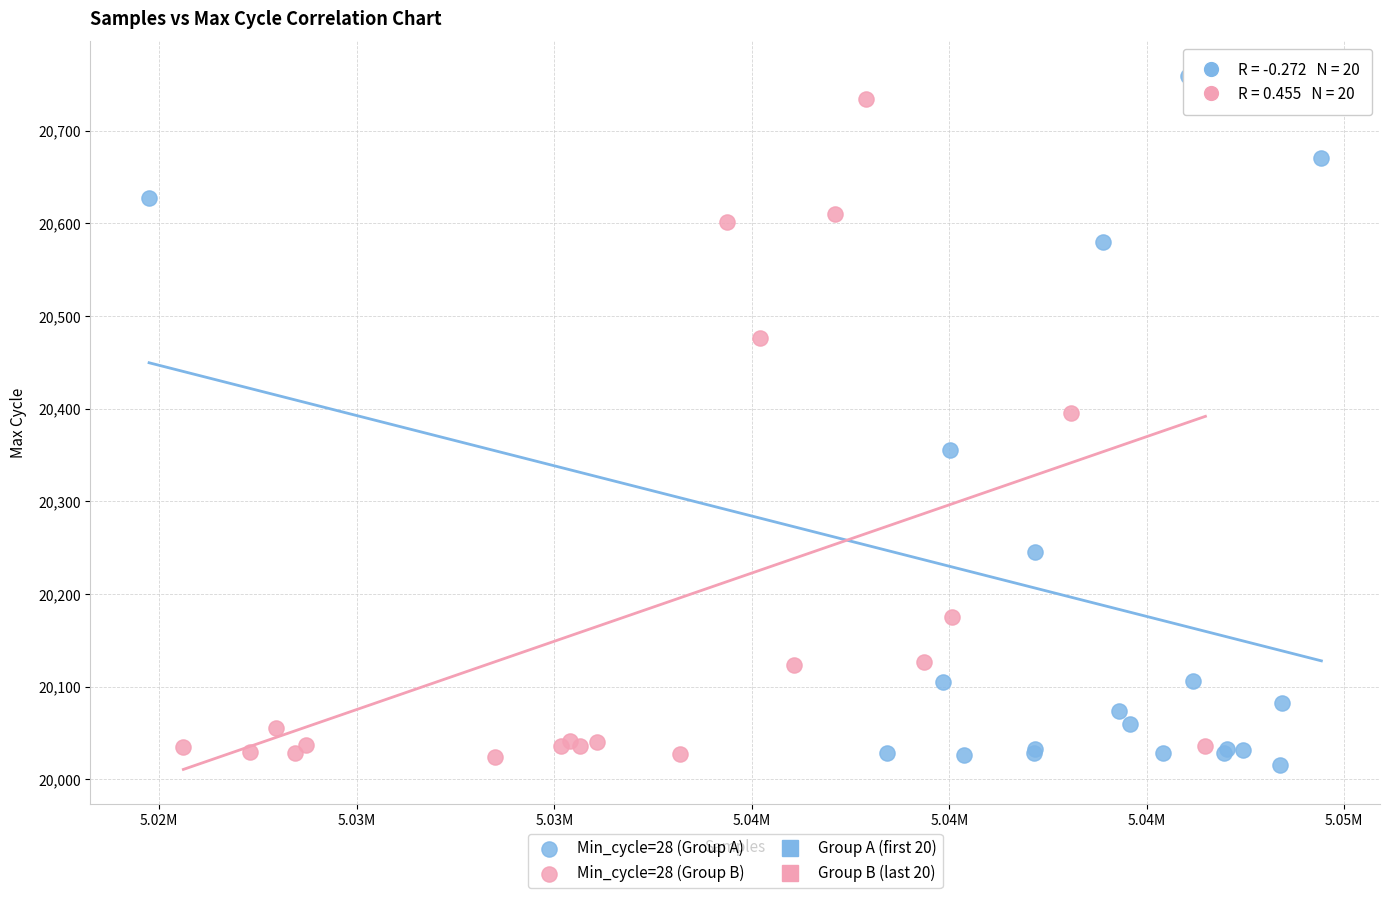

Which series contains the lowest Y value?

Min_cycle=28 (Group A)